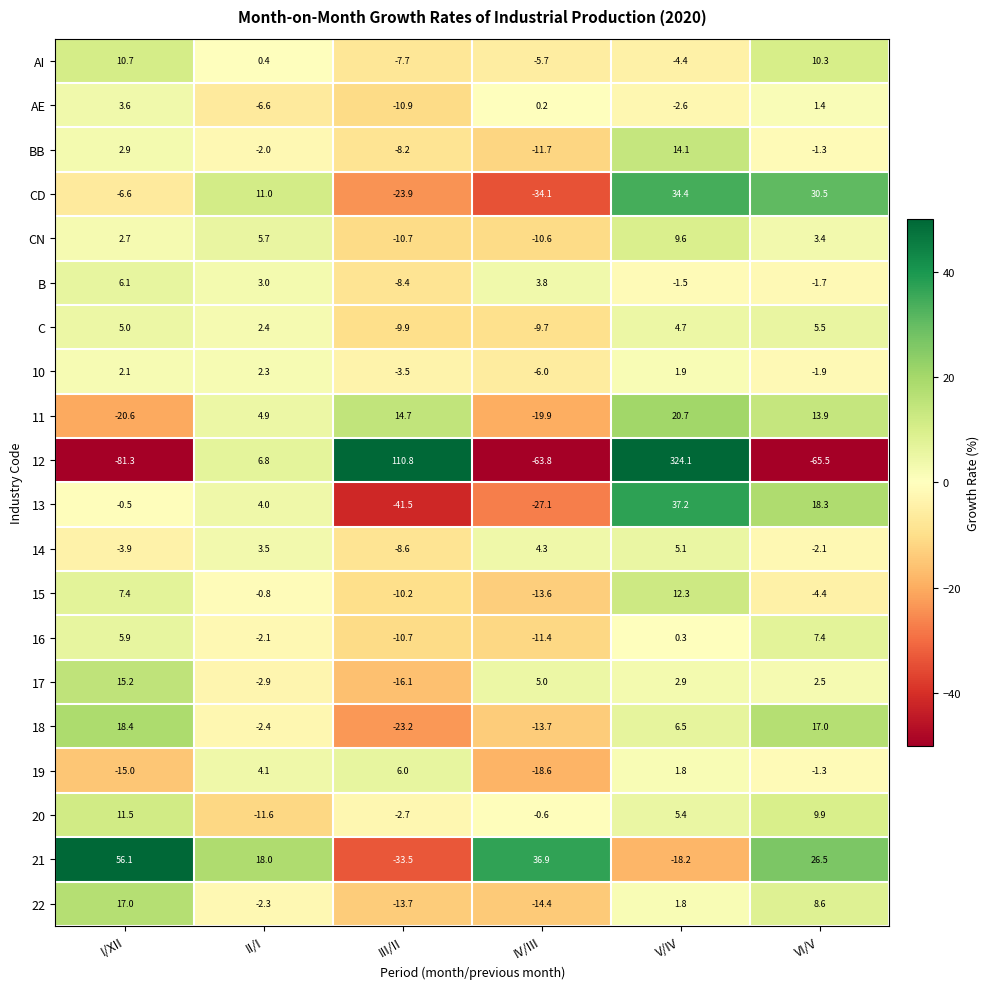

True or false: 17 has a value of 5.0 at IV/III.

True